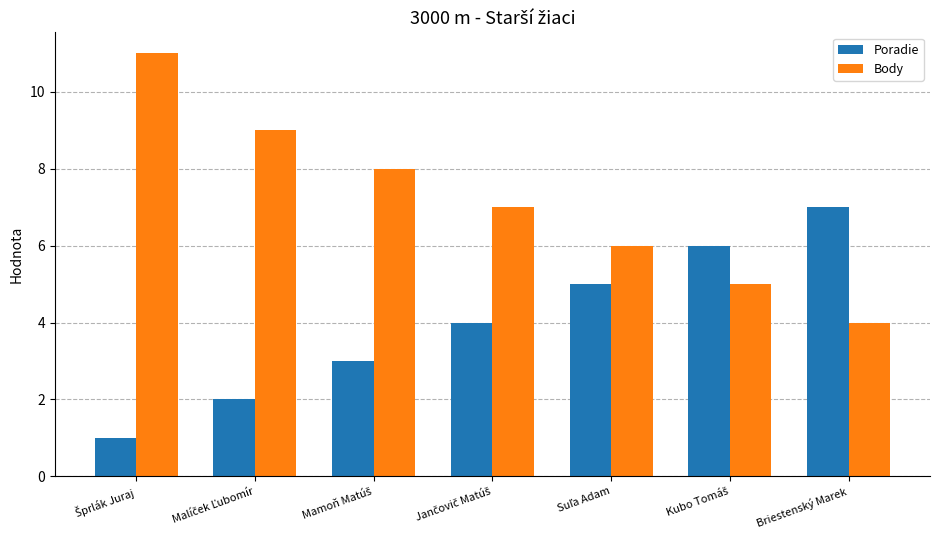

What is the minimum value shown in the chart?

1